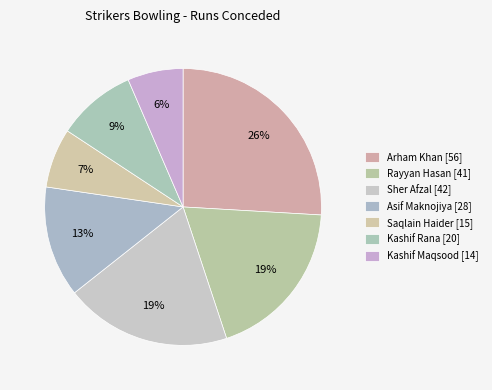

How many segments does this pie chart have?

7